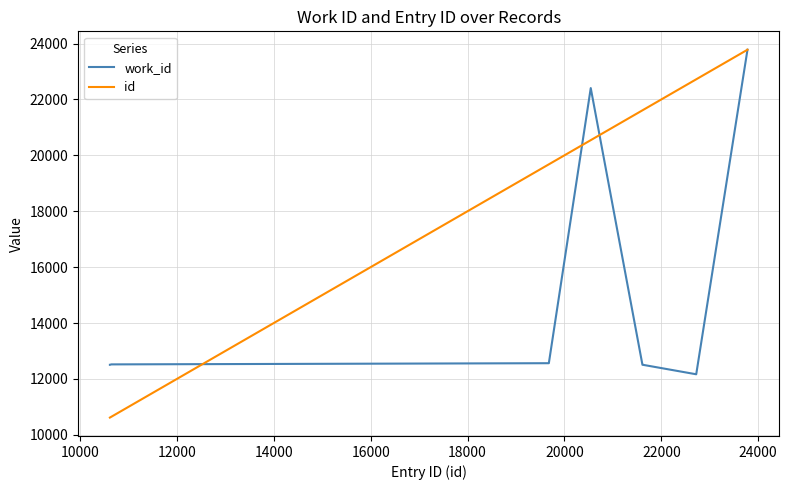

How many distinct data groups are displayed?

2